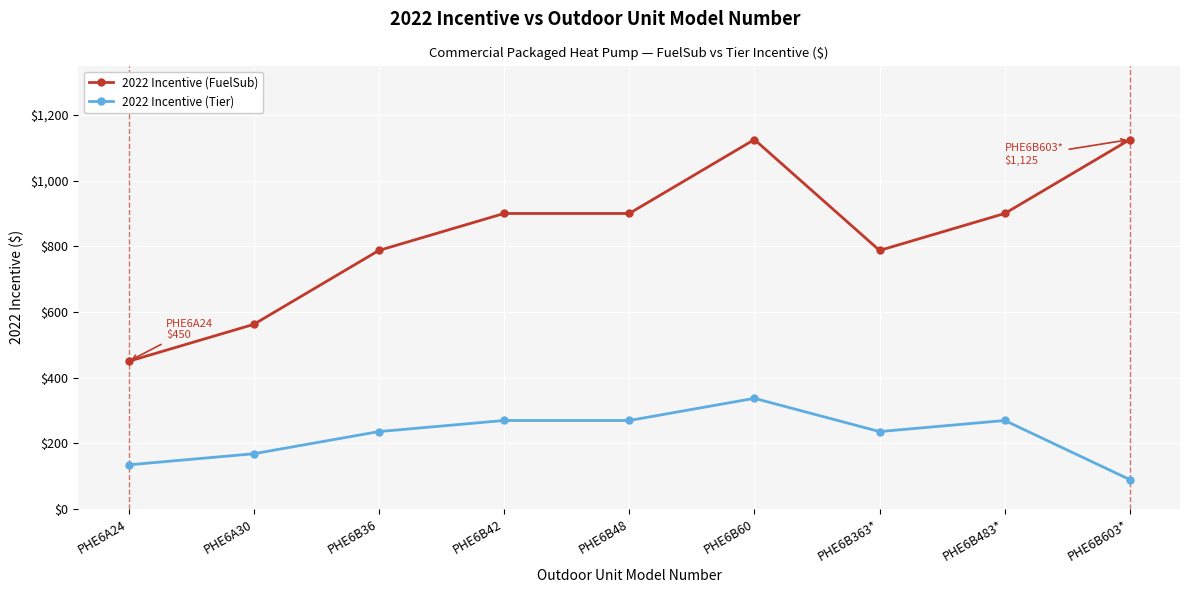

The 2022 Incentive (Tier) series shows 444.3 at PHE6B48. True or false?

False